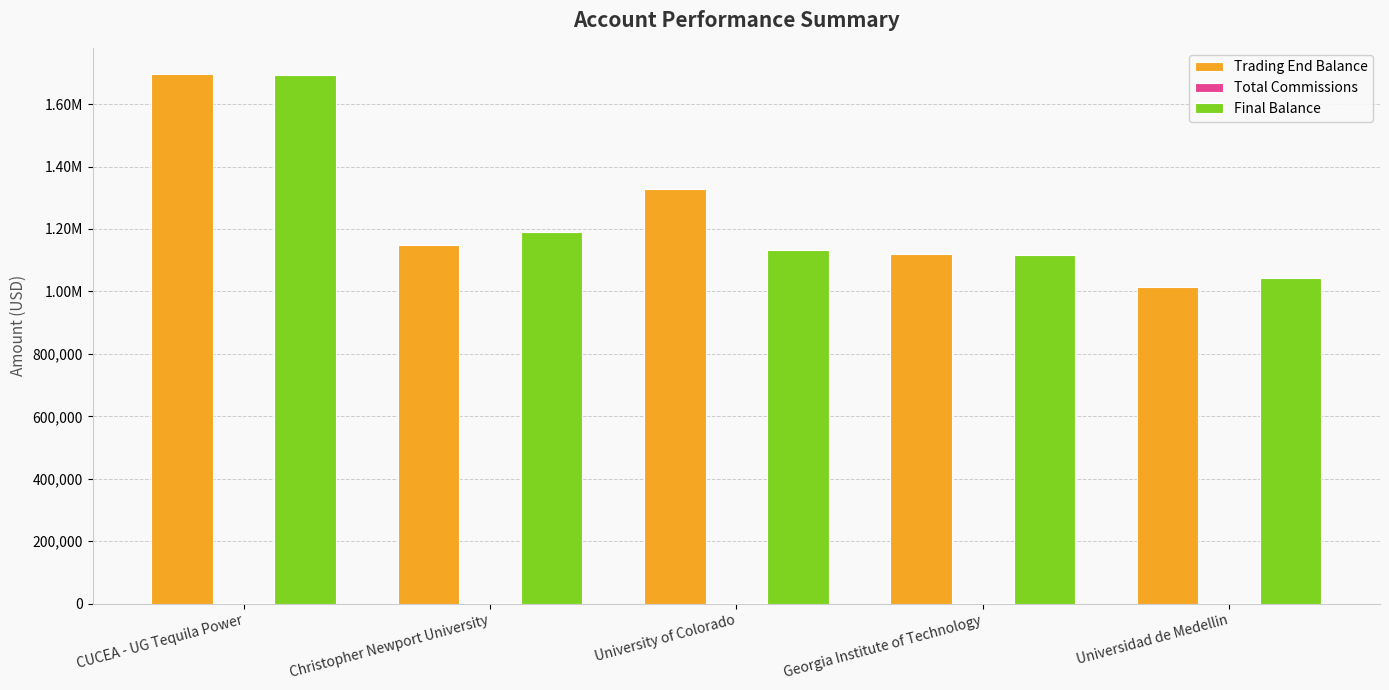

Reading left to right, what are all the values shown in this chart?

Trading End Balance: CUCEA - UG Tequila Power=1695270.0	Christopher Newport University=1148481.6	University of Colorado=1326791.6	Georgia Institute of Technology=1119510.0	Universidad de Medellin=1014017.5
Total Commissions: CUCEA - UG Tequila Power=1000.0	Christopher Newport University=1650.0	University of Colorado=742.5	Georgia Institute of Technology=1212.5	Universidad de Medellin=690.0
Final Balance: CUCEA - UG Tequila Power=1694270.0	Christopher Newport University=1189481.6	University of Colorado=1134074.4	Georgia Institute of Technology=1117837.5	Universidad de Medellin=1042247.5